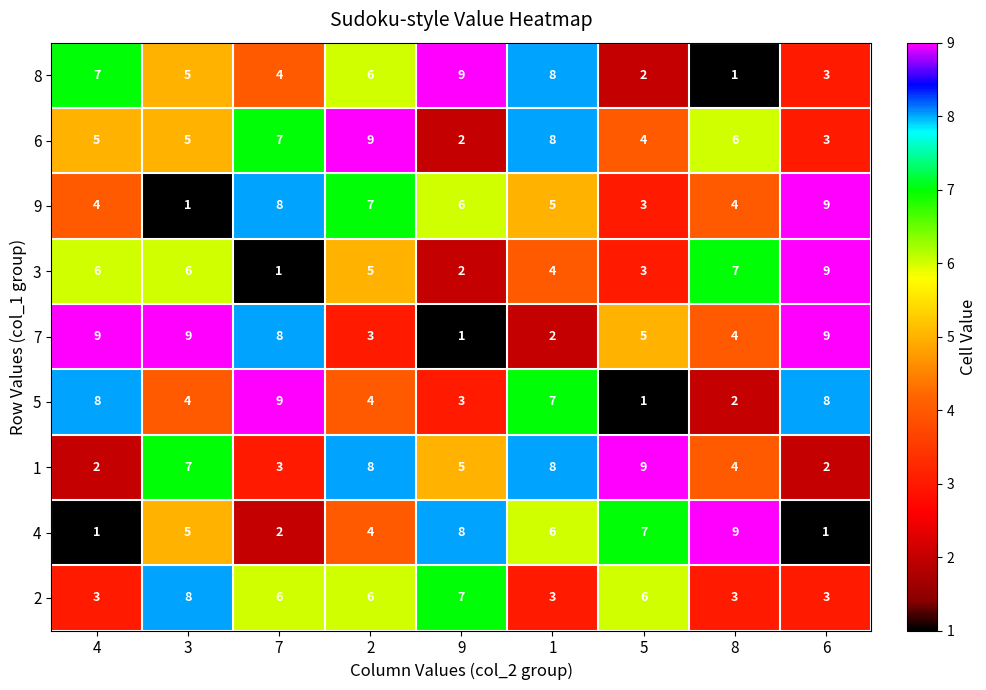

Is the value of 4 at 8 greater than the value of 5 at 6?

Yes